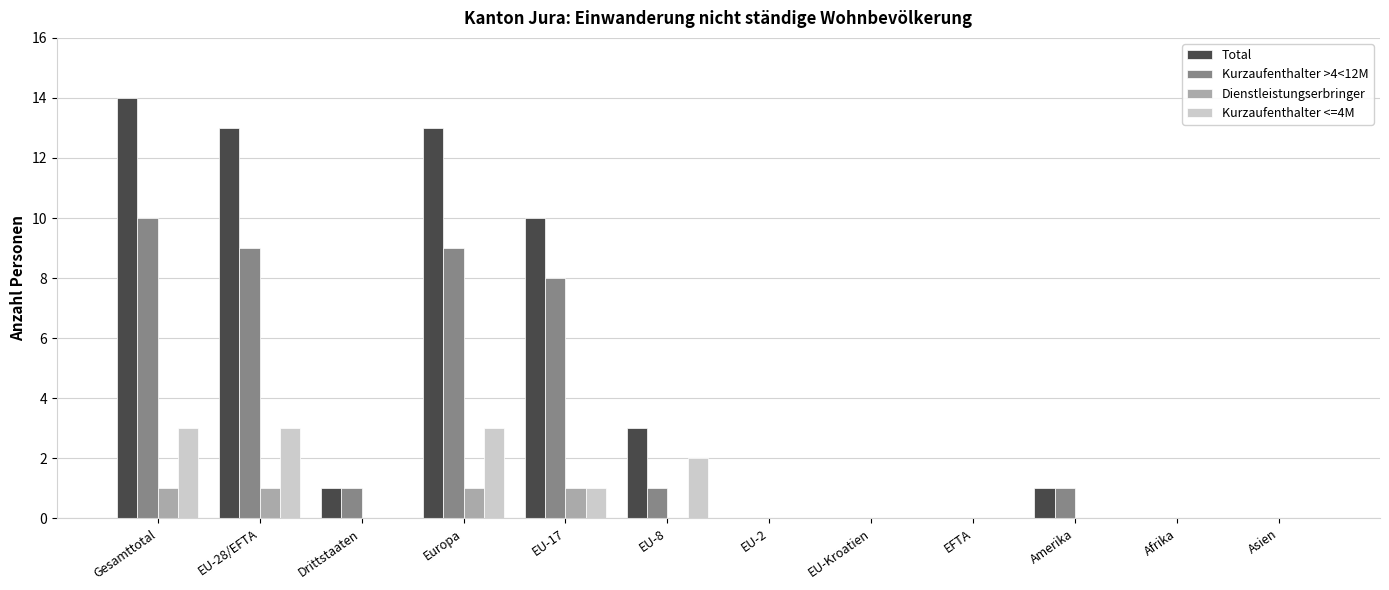

At which category is the sum across all series the highest?

Gesamttotal